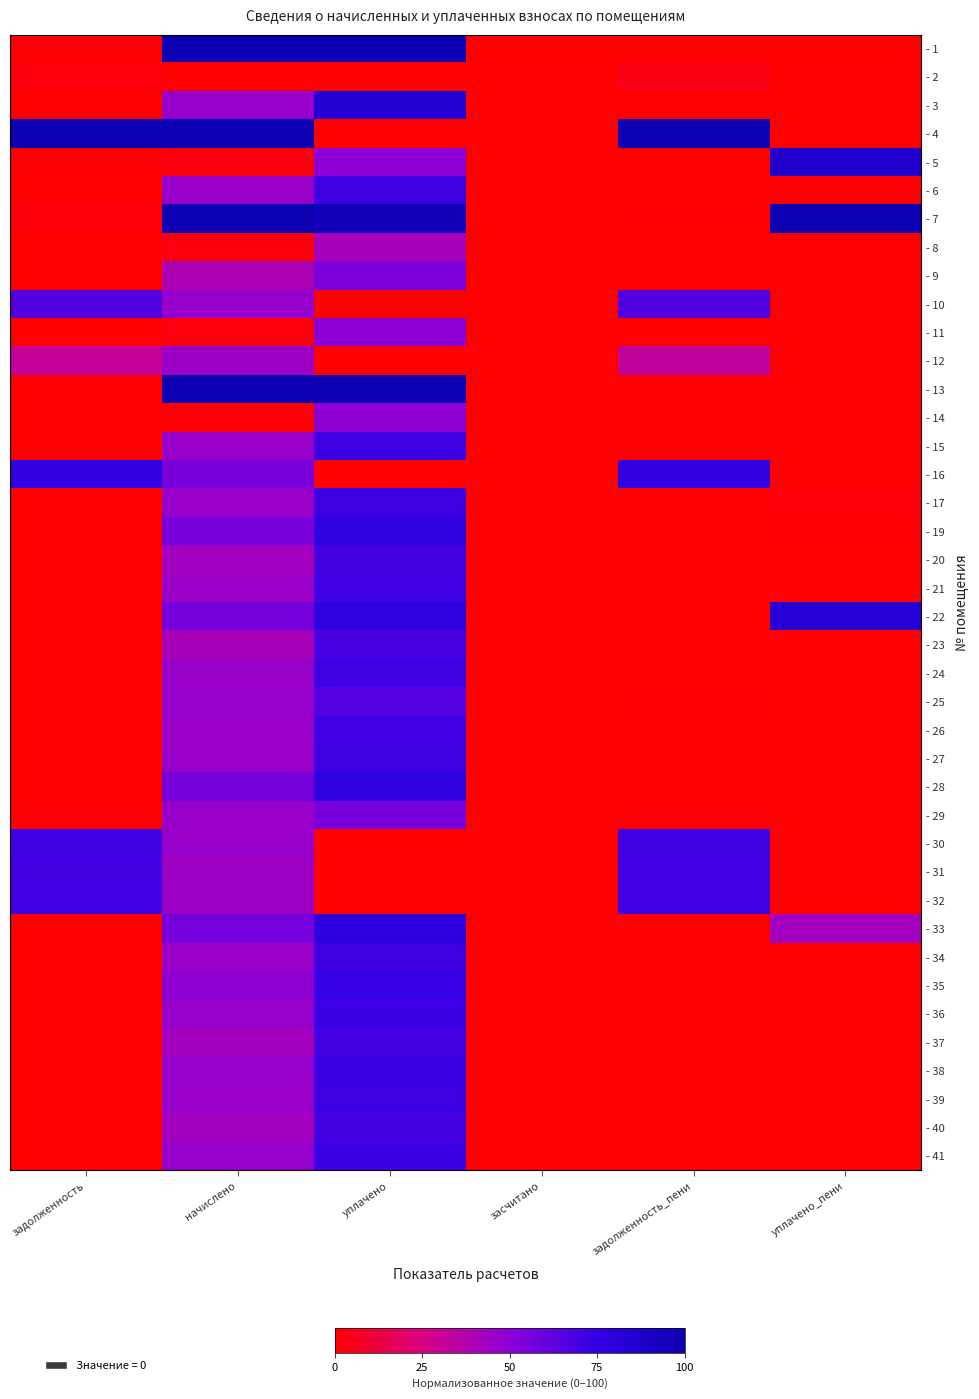

Rank the series at задолженность_пени from highest to lowest value.

- 4, - 16, - 30, - 32, - 31, - 10, - 12, - 2, - 29, - 7, - 25, - 13, - 1, - 9, - 38, - 22, - 28, - 19, - 35, - 36, - 41, - 15, - 17, - 39, - 6, - 24, - 27, - 34, - 21, - 26, - 20, - 37, - 40, - 23, - 5, - 8, - 11, - 14, - 3, - 33